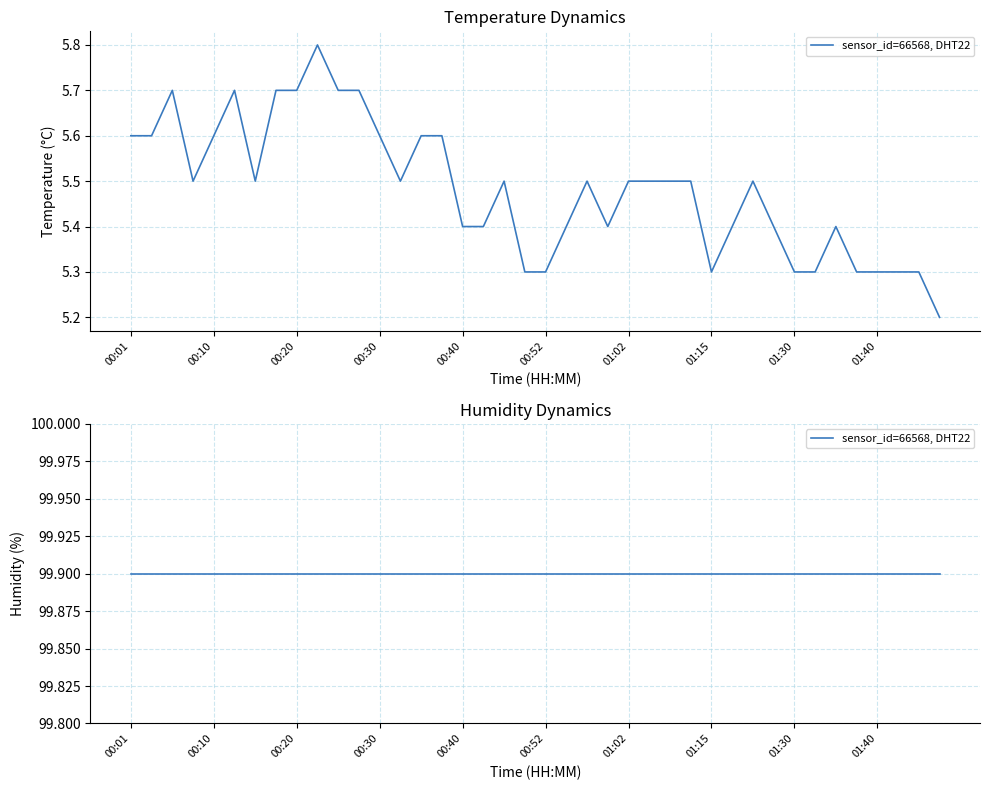

Rank the categories by value from highest to lowest.

00:23, 00:06, 00:13, 00:18, 00:20, 00:25, 00:27, 00:01, 00:03, 00:10, 00:30, 00:35, 00:37, 00:08, 00:15, 00:32, 00:47, 00:57, 01:02, 01:04, 01:07, 01:09, 01:25, 00:40, 00:42, 00:54, 00:59, 01:17, 01:27, 01:35, 00:49, 00:52, 01:15, 01:30, 01:32, 01:37, 01:40, 01:42, 01:45, 01:47